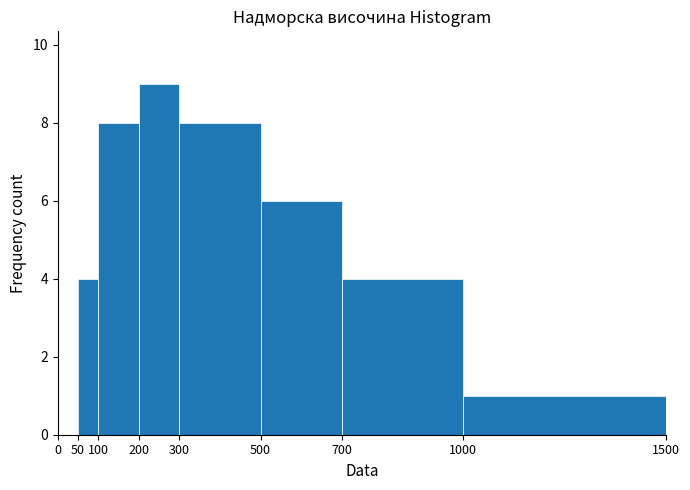

Reading left to right, list every bar in this chart as the range it spans on the x-axis followed by its height. The values are not printed on the chart, so give them approximately, as read against the axis.

0 to 50: 0
50 to 100: 4
100 to 200: 8
200 to 300: 9
300 to 500: 8
500 to 700: 6
700 to 1000: 4
1000 to 1500: 1